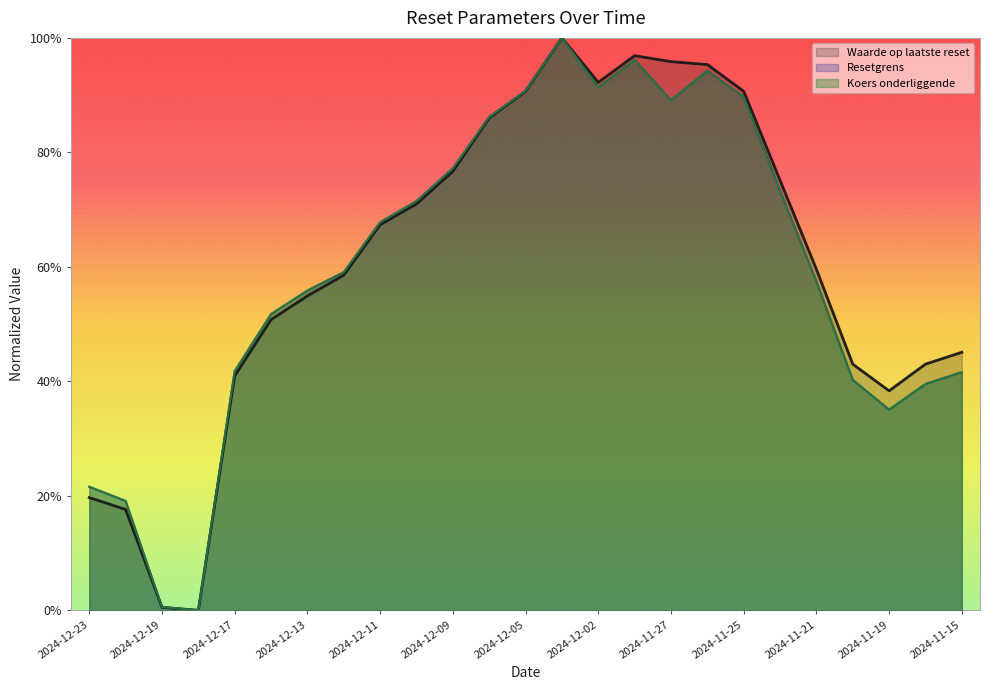

How many interior local peaks does the Resetgrens series have?

3